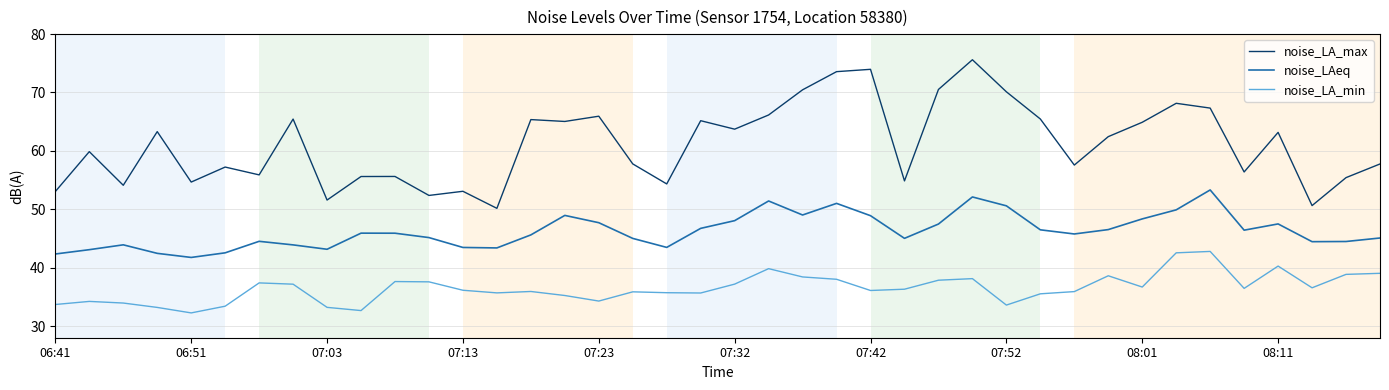

True or false: noise_LAeq and noise_LA_min cross at least once.

False